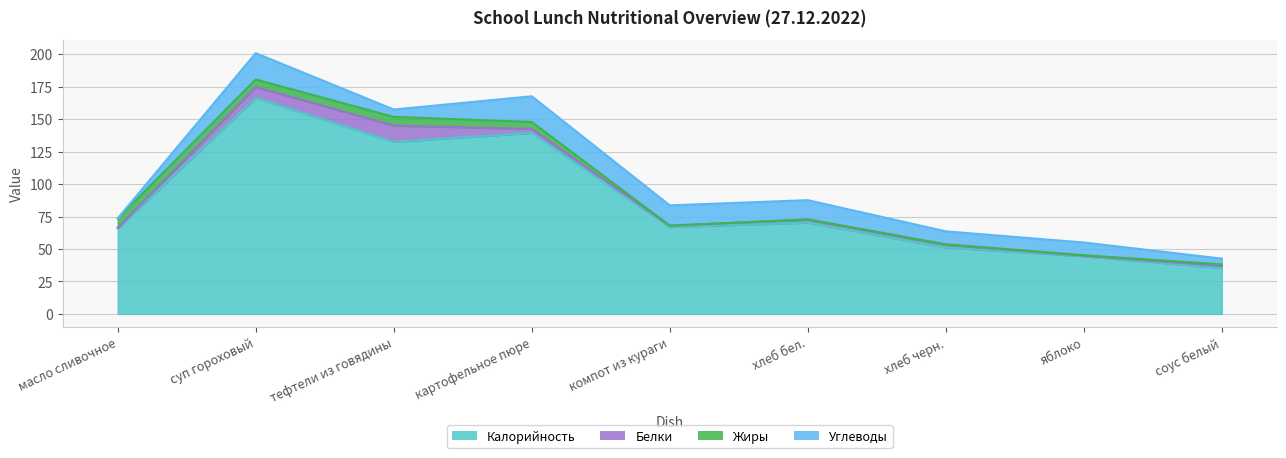

True or false: Углеводы has more than 2 interior local peaks.

False